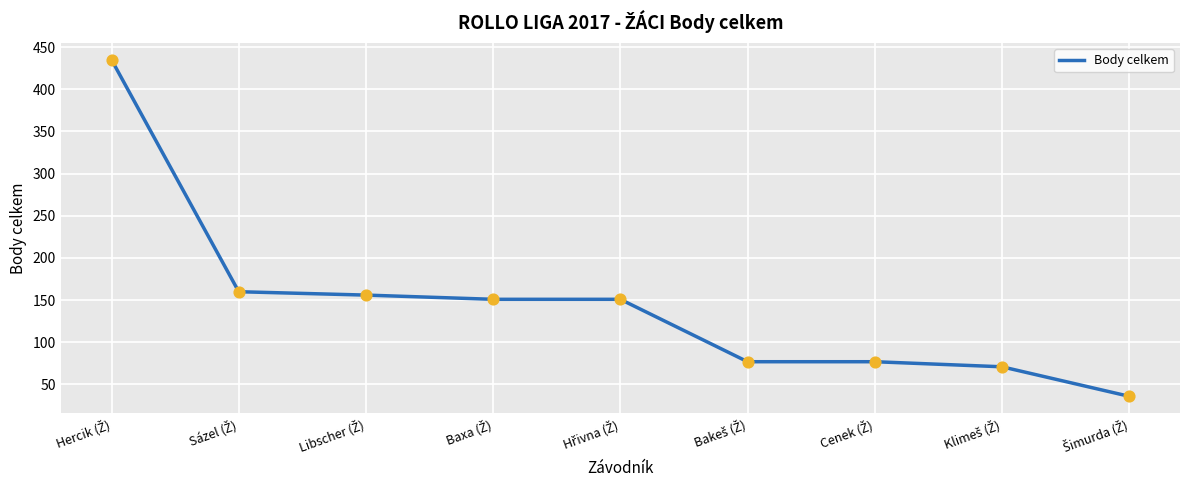

What is the maximum value shown in the chart?

435